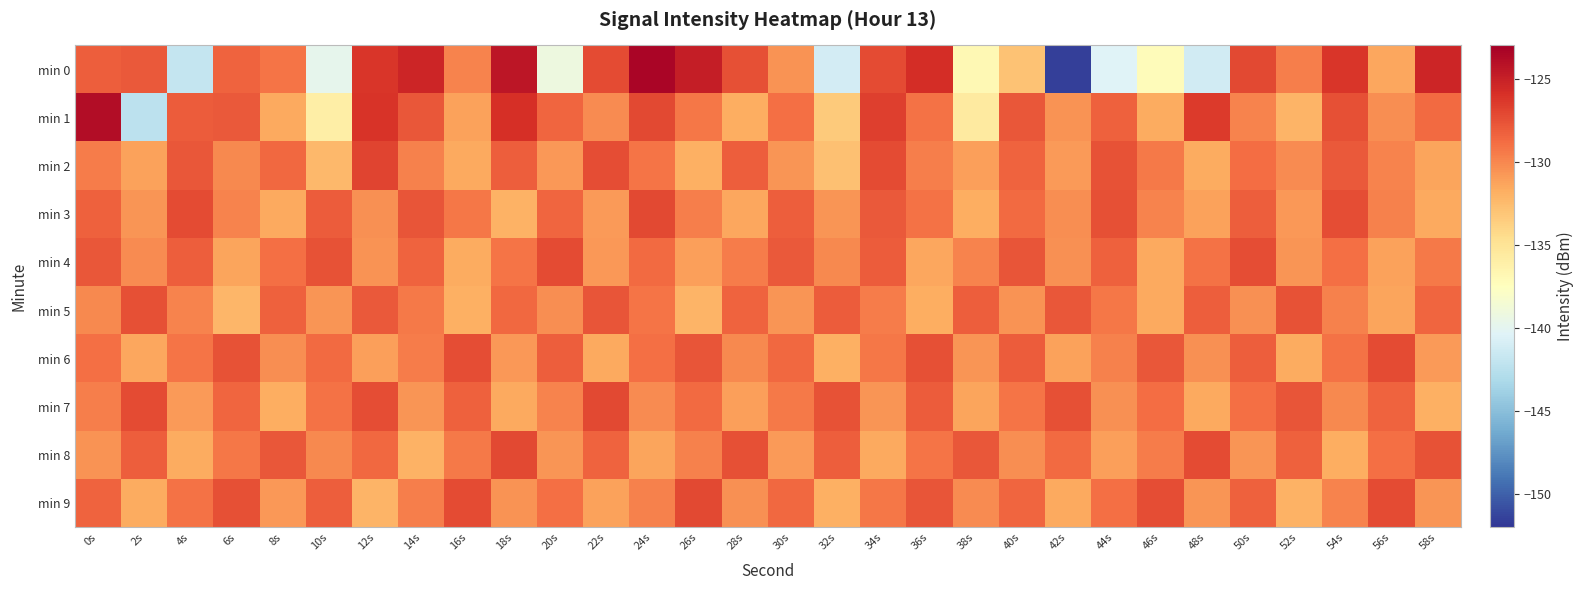

At which category is the sum across all series the highest?

24s